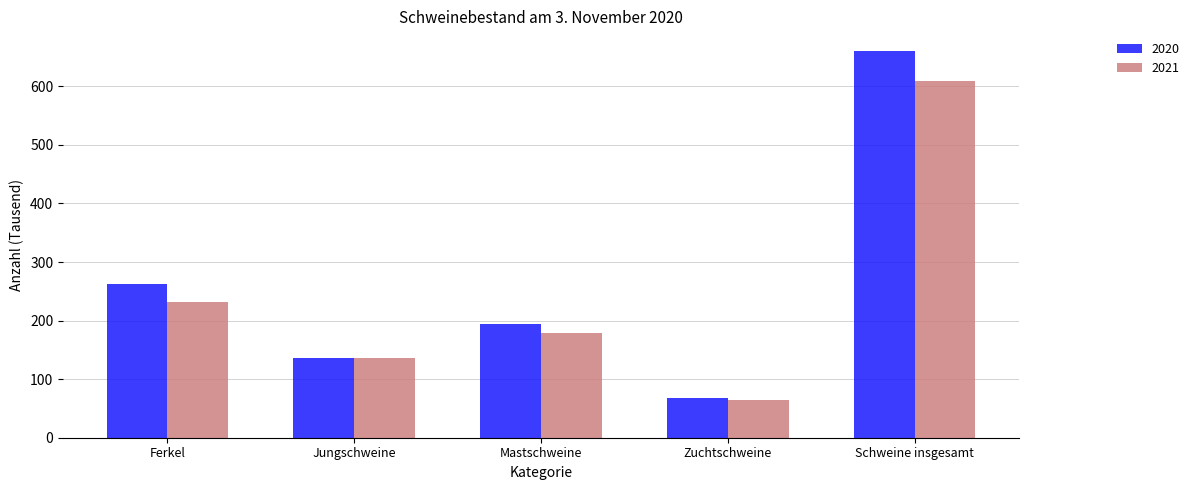

What is the total value across all series at Mastschweine?

372.6